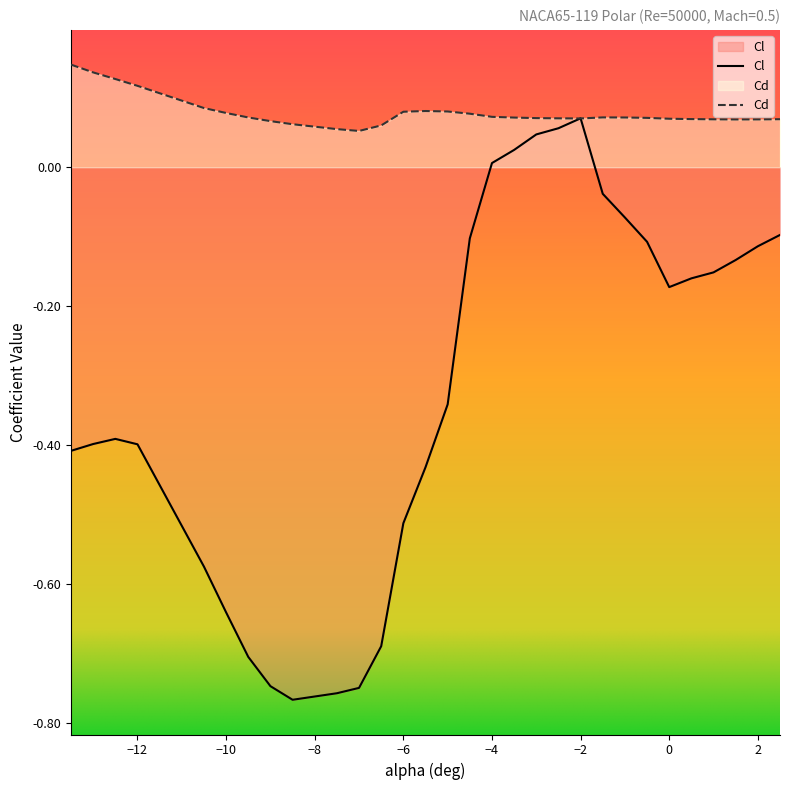

What is the sum of the Cl values at -4.0 and 2.5?

-0.1